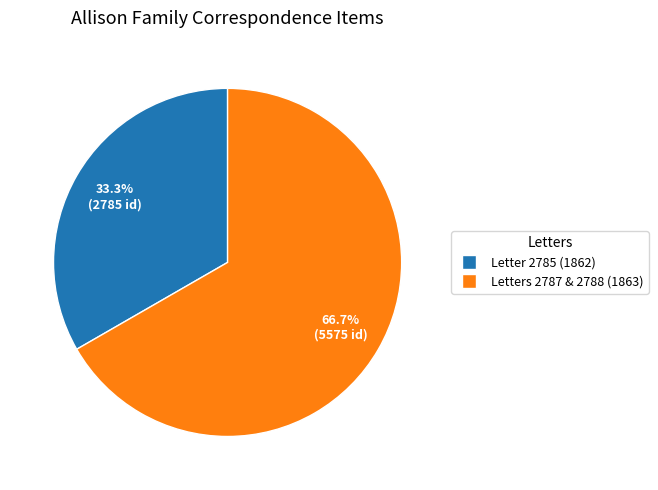

Is there a majority slice in this chart?

Yes